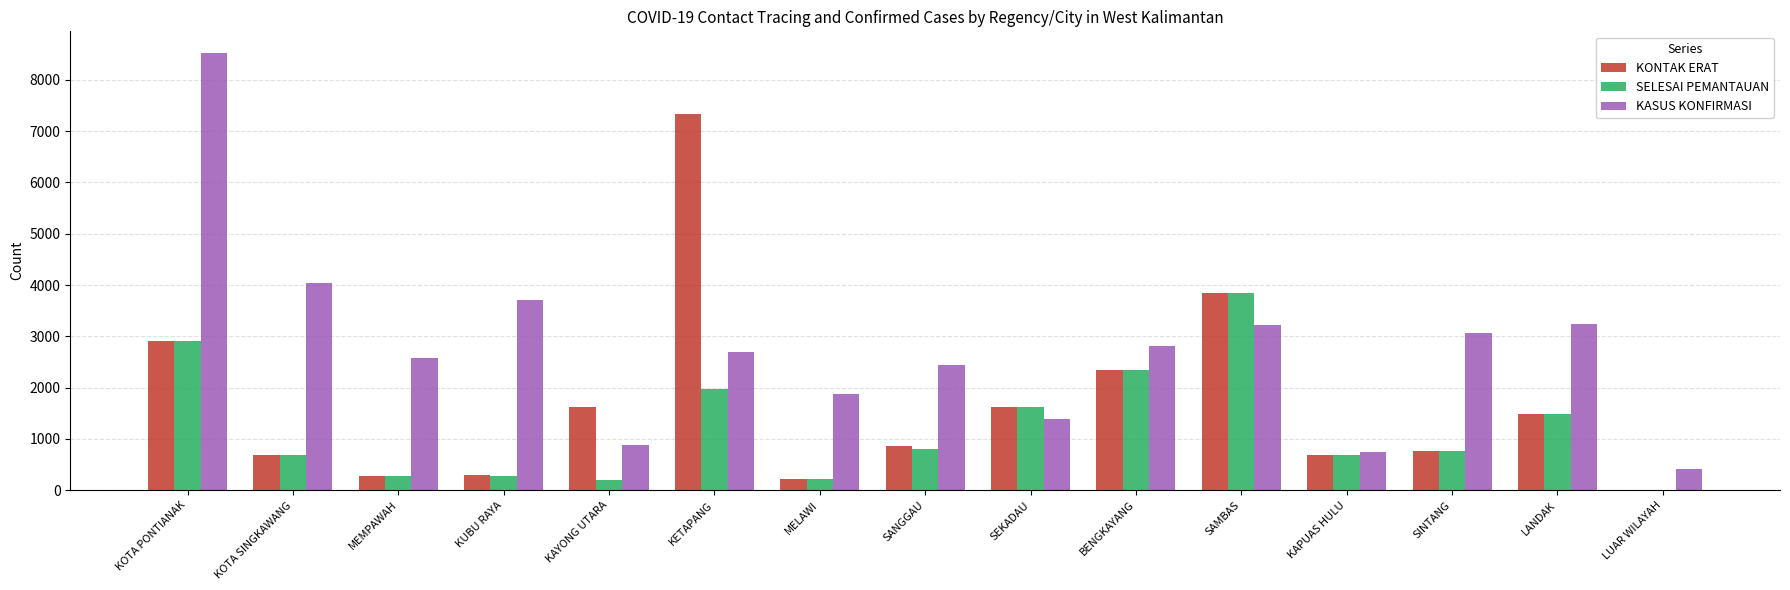

What are all the series names shown in the legend?

KONTAK ERAT, SELESAI PEMANTAUAN, KASUS KONFIRMASI